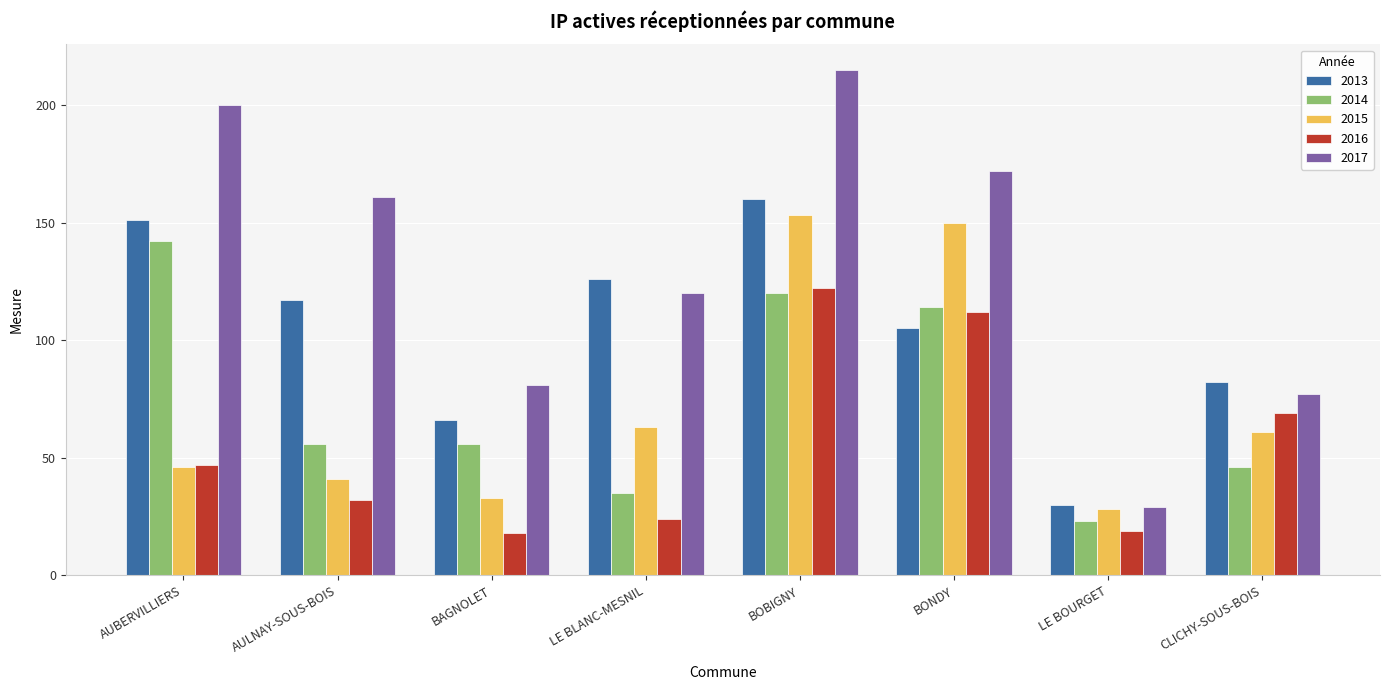

What is the difference between the highest and lowest values at AULNAY-SOUS-BOIS?

129